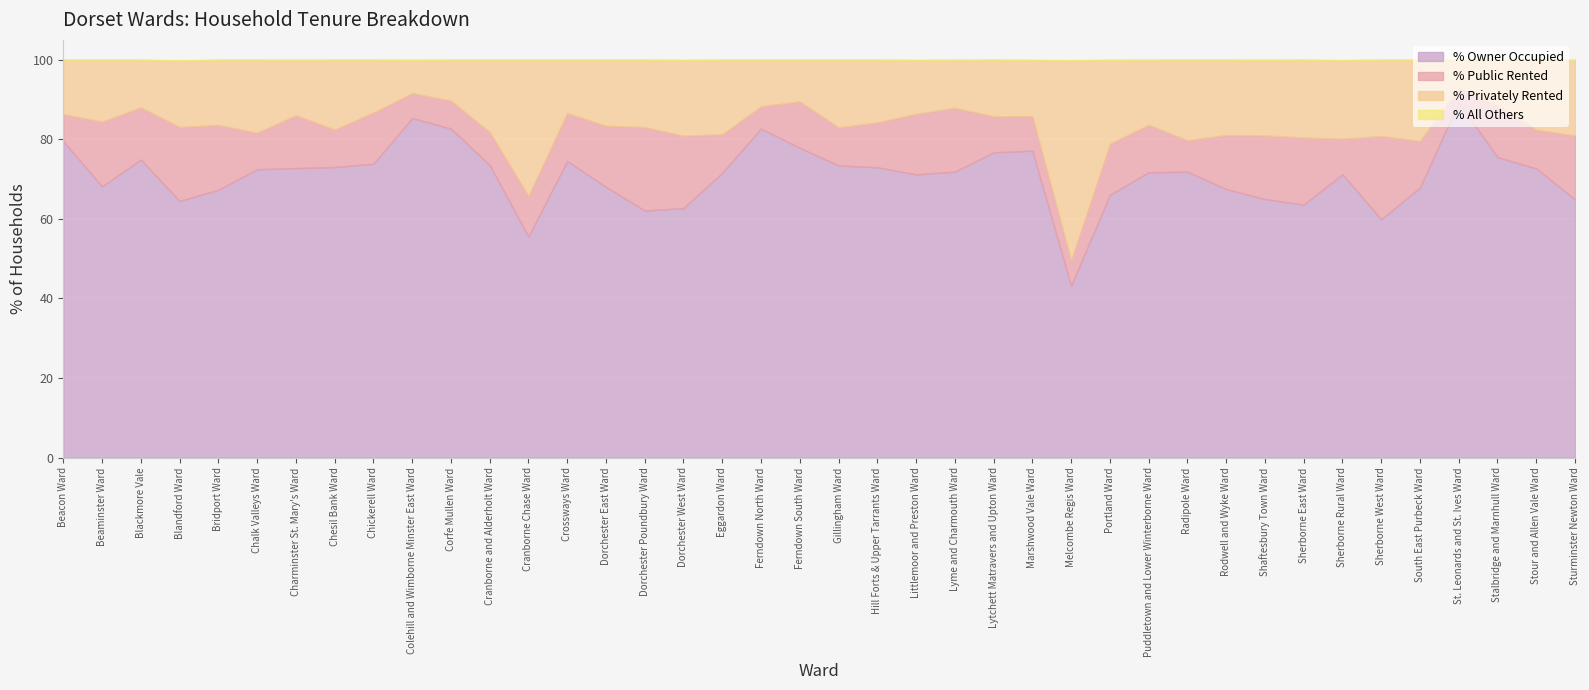

True or false: % Privately Rented and % Owner Occupied intersect in this chart.

True